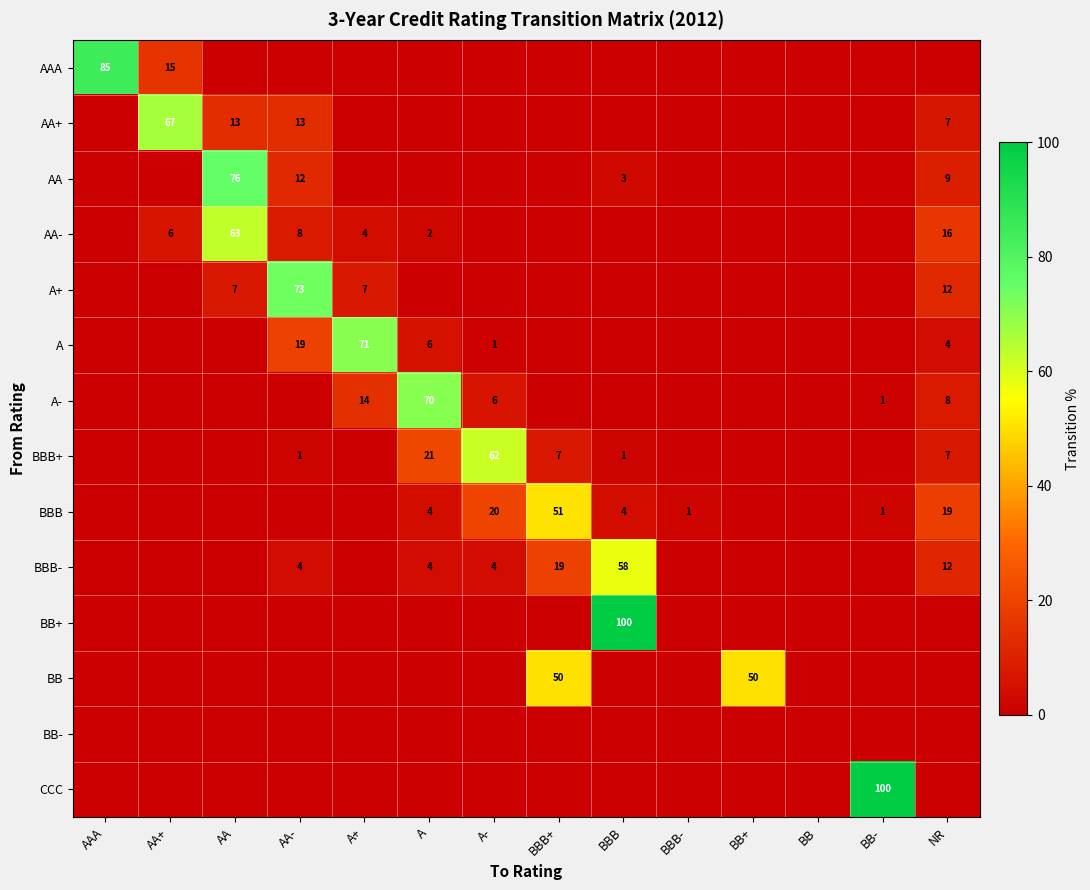

Is it true that BBB- equals 6 at A-?

False